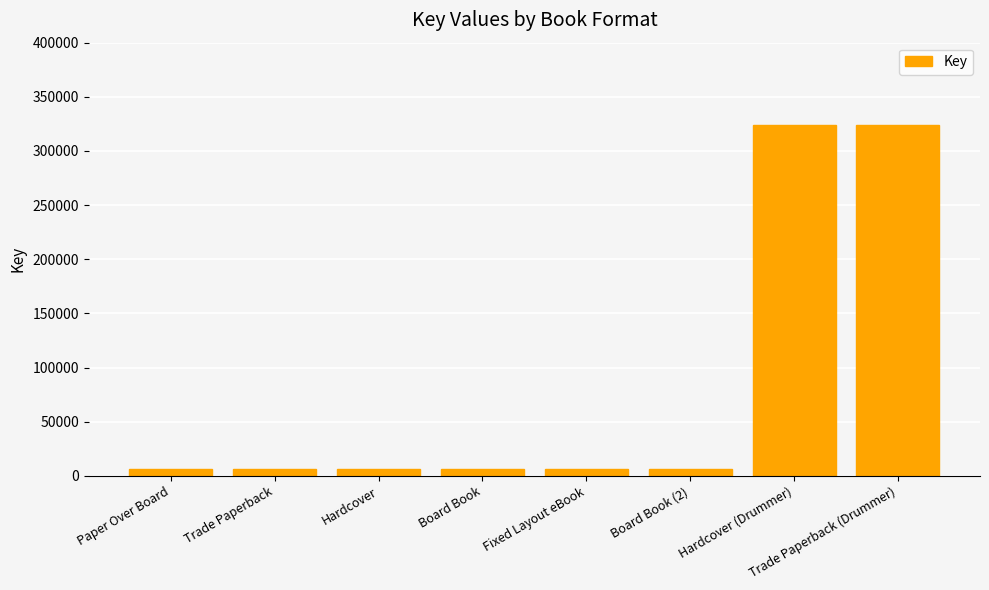

What value does the data have at Fixed Layout eBook?

6241